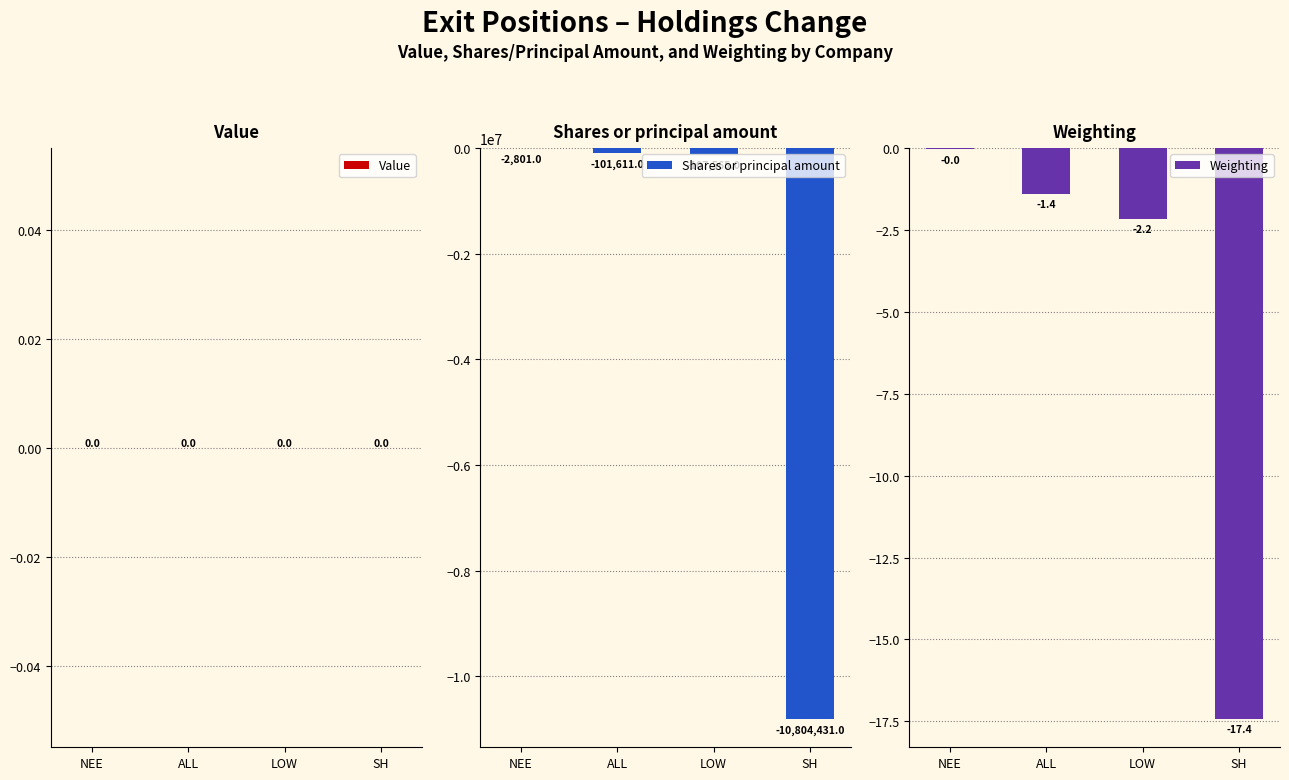

Which series has the largest total across all categories?

Value